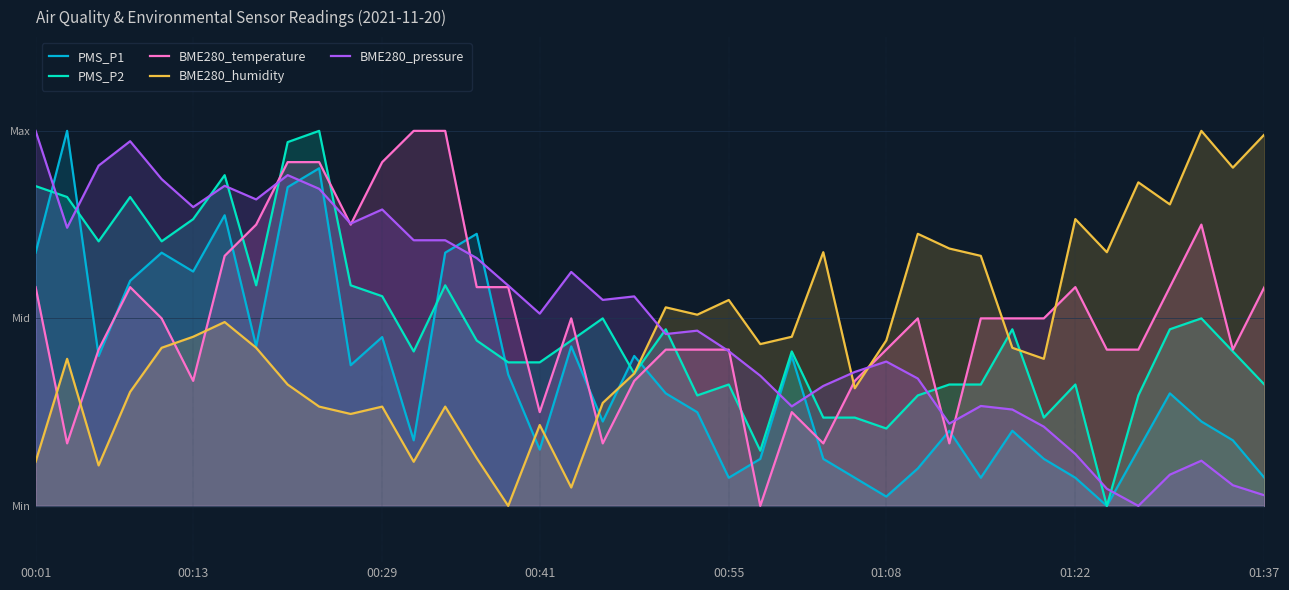

The BME280_pressure series shows 1.2 at 8. True or false?

False